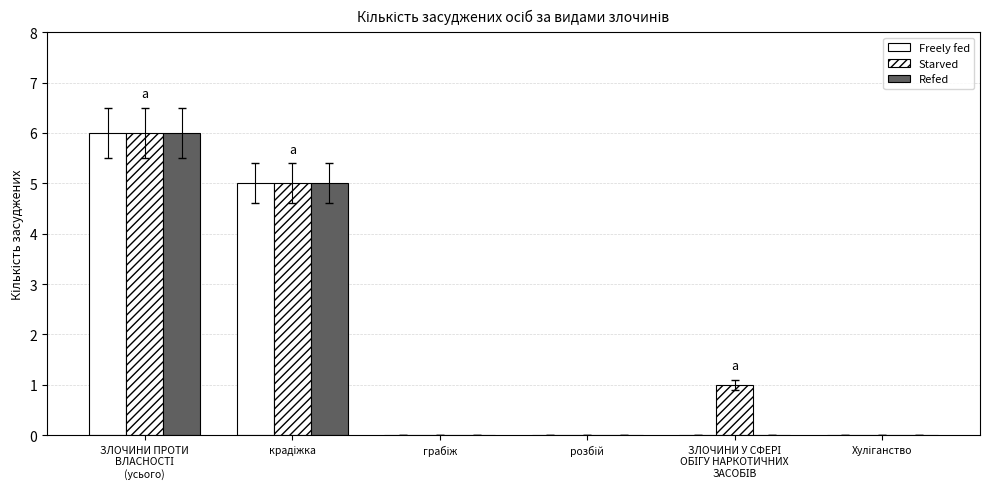

What is the difference between the maximum and minimum values in the Refed series?

6